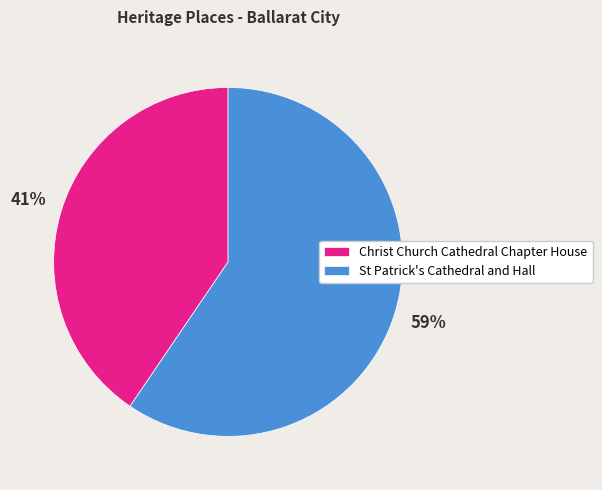

Is there any slice that represents more than half of the pie?

Yes